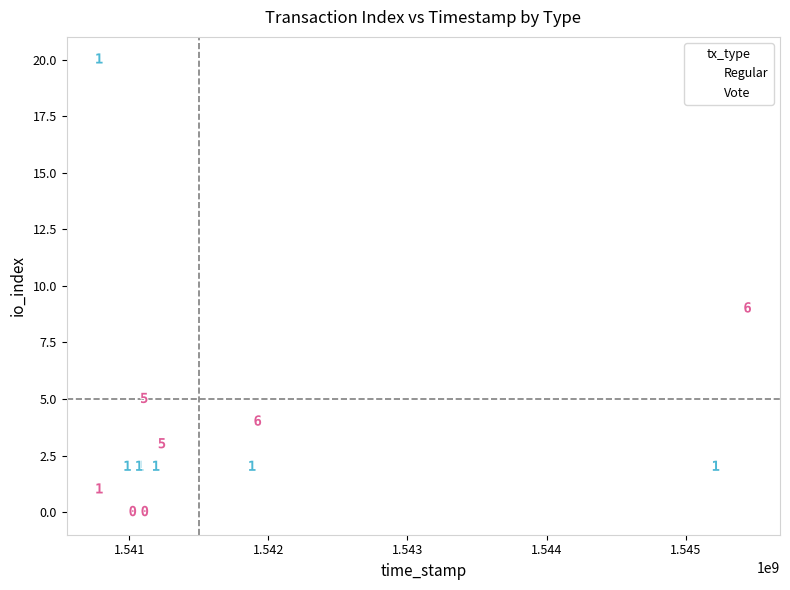

Which series contains the highest Y value?

Vote